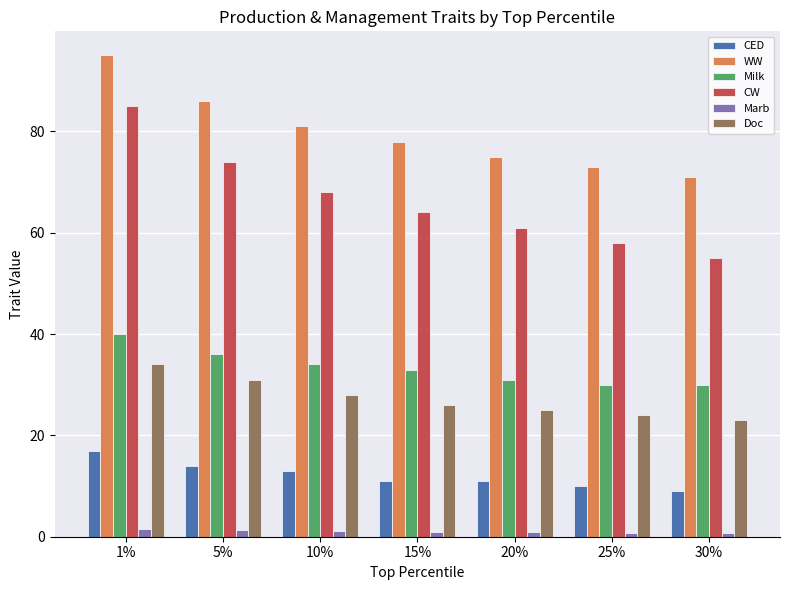

How many data points does each series have?

7